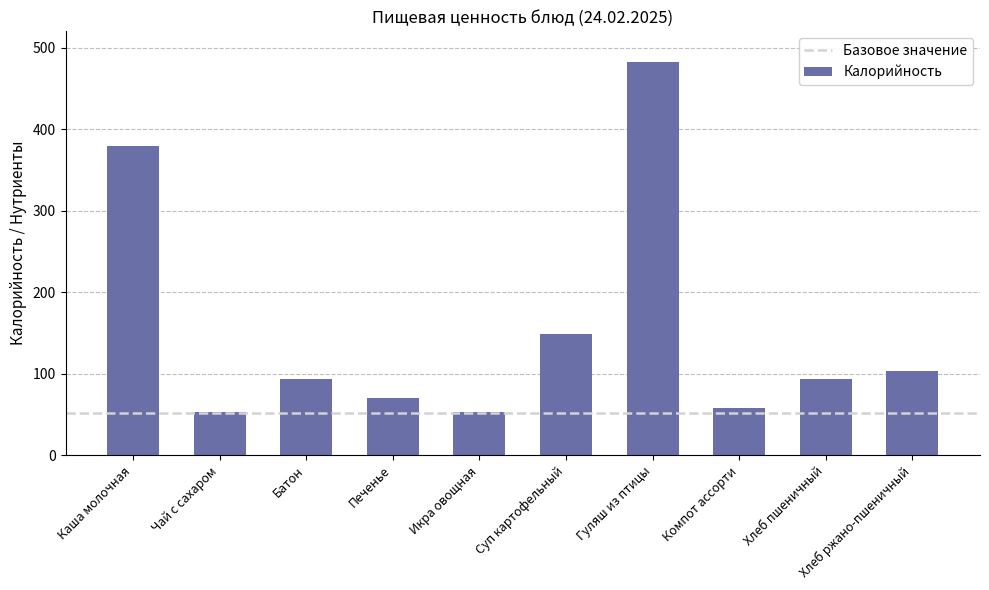

Which has a higher value, Печенье or Компот ассорти?

Печенье